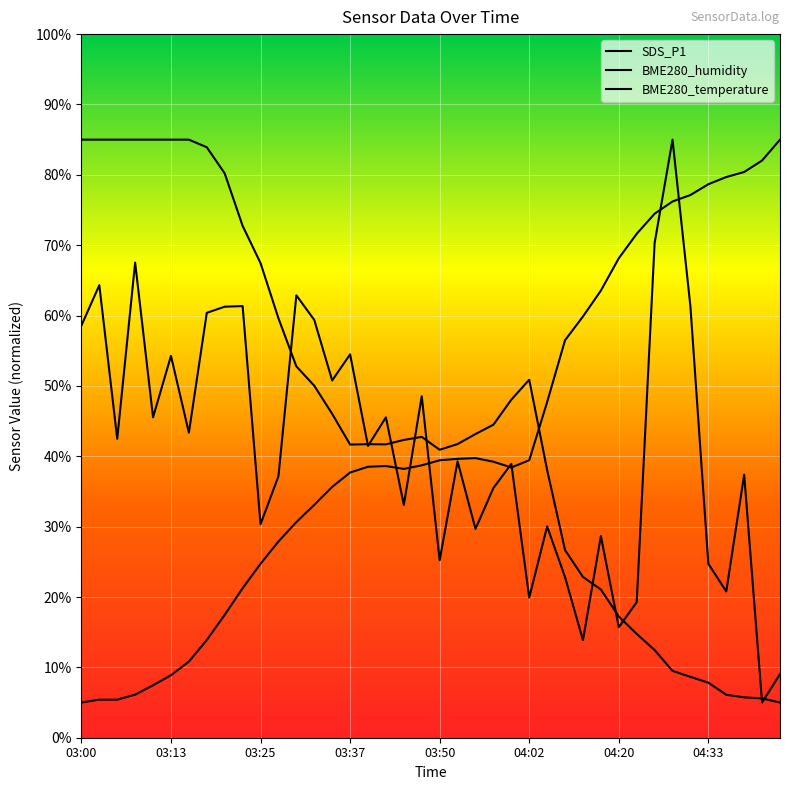

Where is the first local minimum for BME280_temperature?

03:45